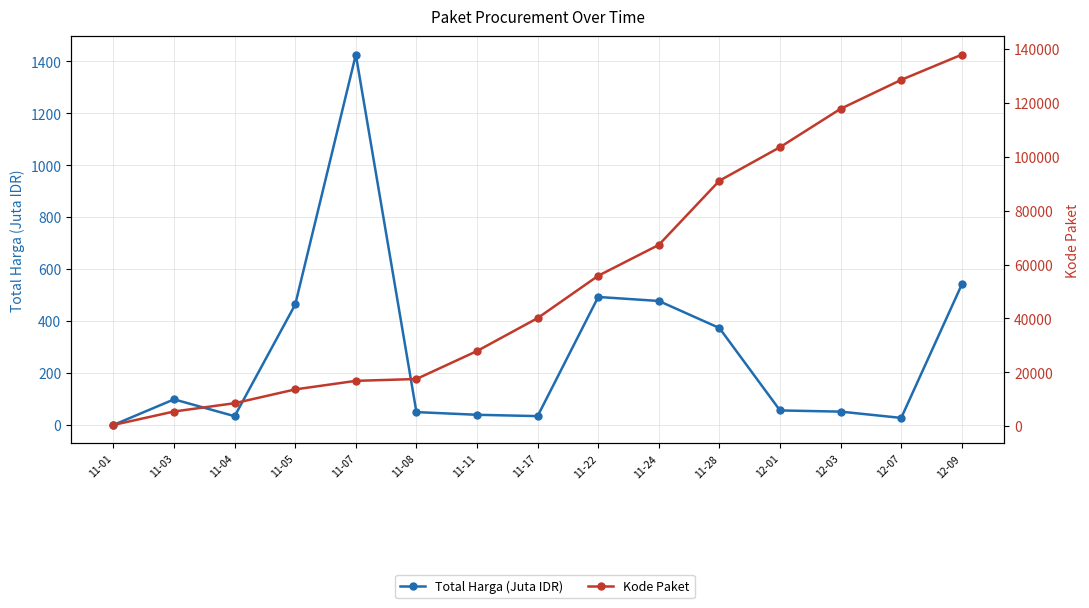

Is it true that Kode Paket equals 5246.8 at 11-04?

False